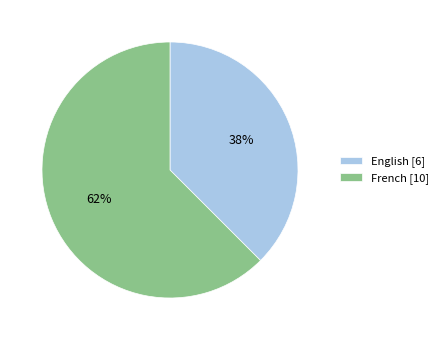

Rank the categories by value from lowest to highest.

English, French